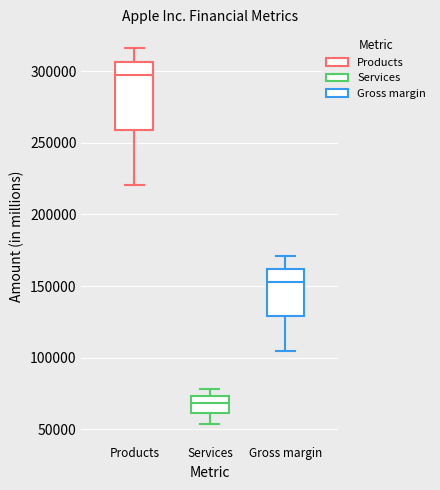

Comparing the boxes themselves (not the whiskers), which one is the tallest?

Products